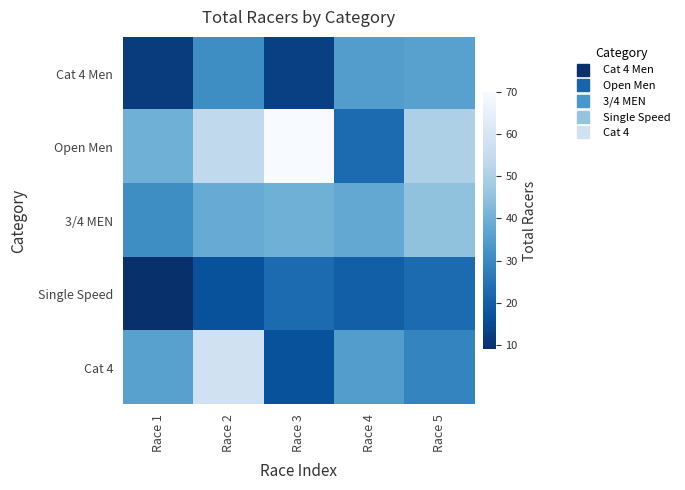

Which category has the highest value across all series?

Race 3